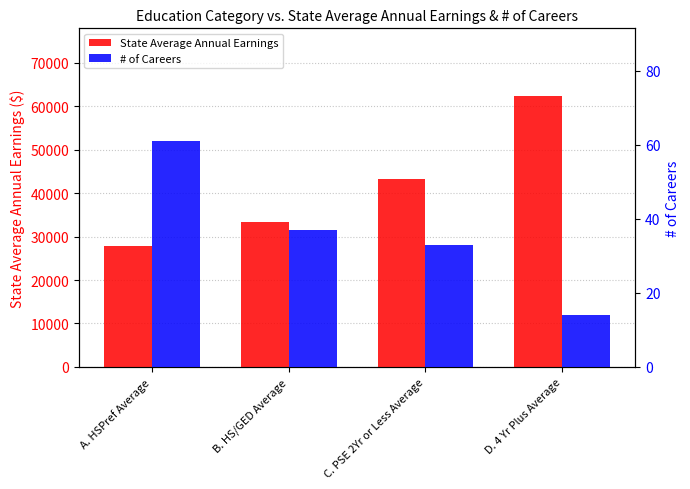

At which category is the sum across all series the highest?

D. 4 Yr Plus Average